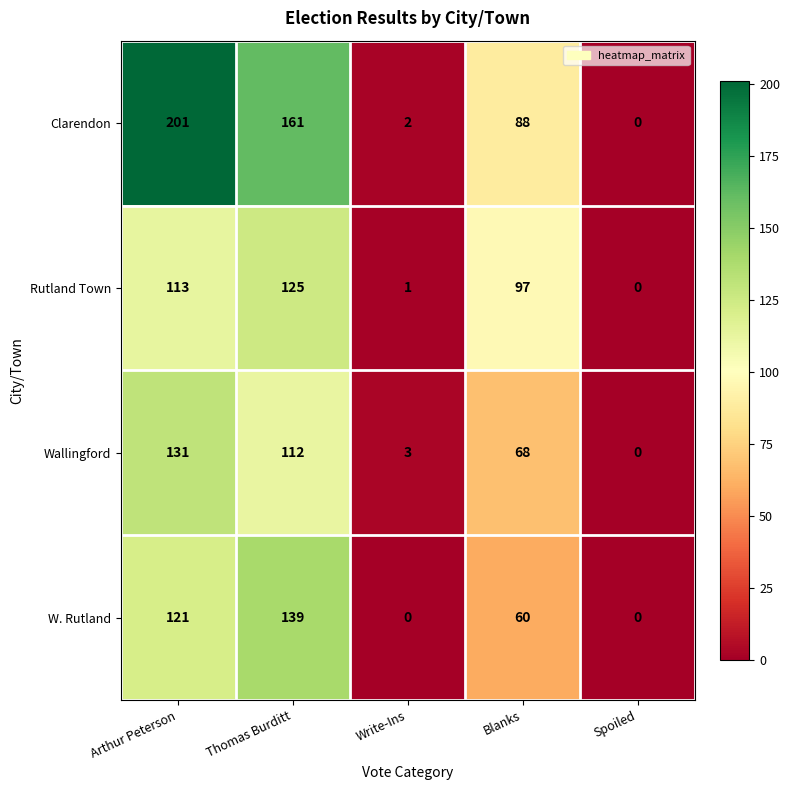

At which category does the chart reach its peak across all series?

Arthur Peterson